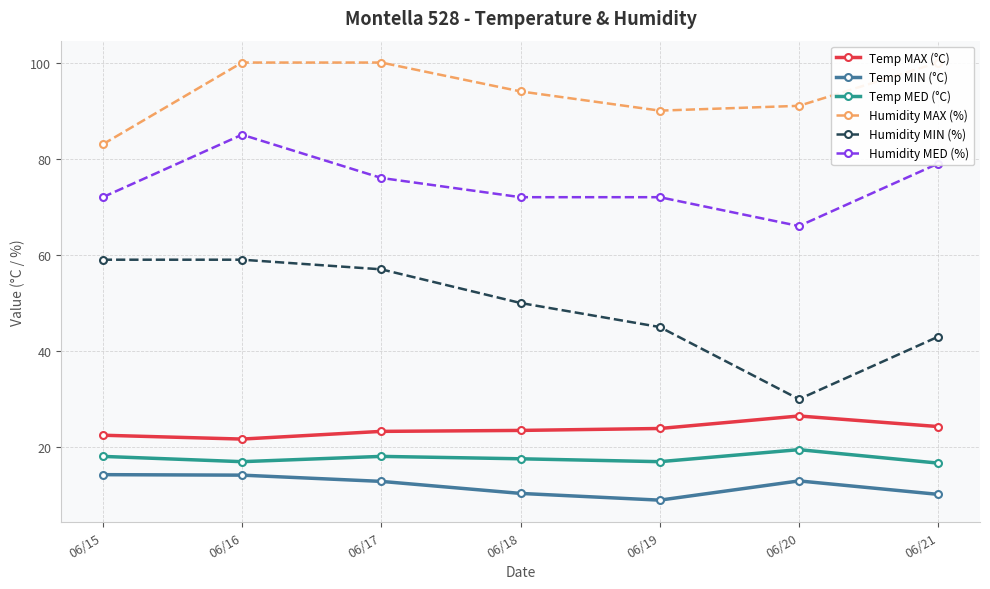

At 06/17, list the series in order from largest to smallest.

Humidity MAX (%), Humidity MED (%), Humidity MIN (%), Temp MAX (°C), Temp MED (°C), Temp MIN (°C)